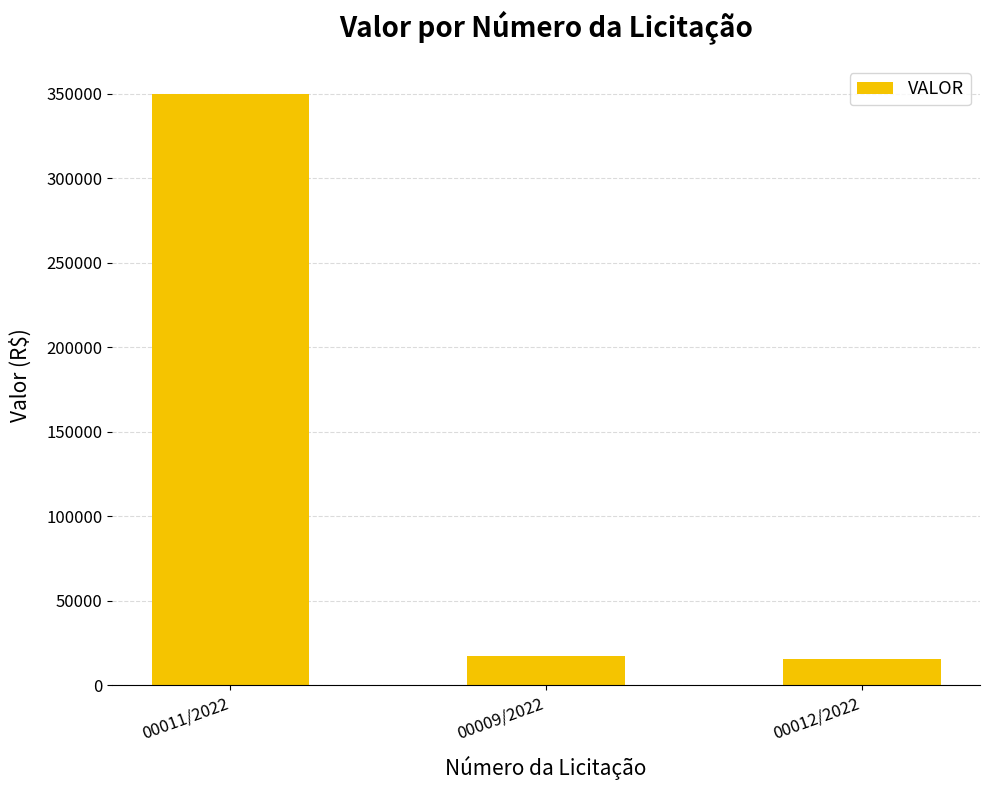

Is it true that the value at 00012/2022 is 27910?

False